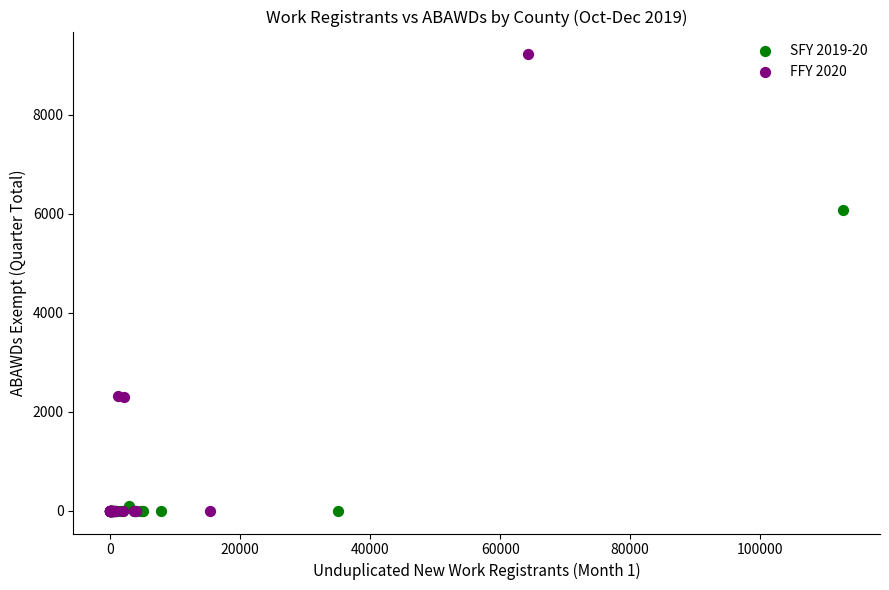

Which series contains the highest Y value?

FFY 2020